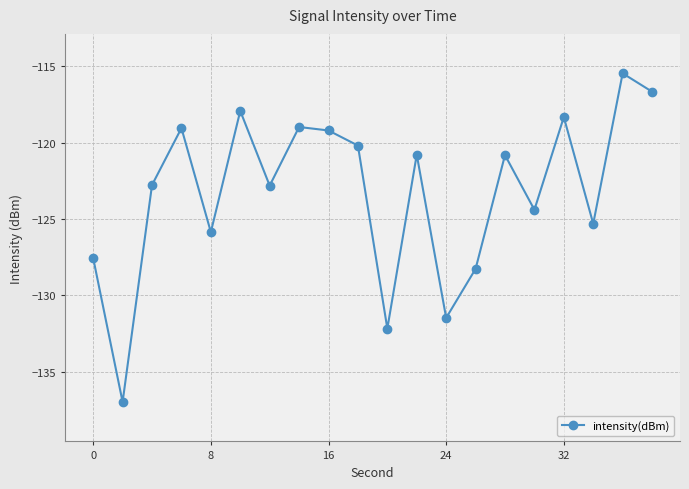

Reading left to right, what are all the values shown in this chart?

-127.6	-137.0	-122.8	-119.0	-125.9	-117.9	-122.8	-119.0	-119.2	-120.2	-132.2	-120.8	-131.5	-128.3	-120.8	-124.4	-118.3	-125.3	-115.5	-116.7